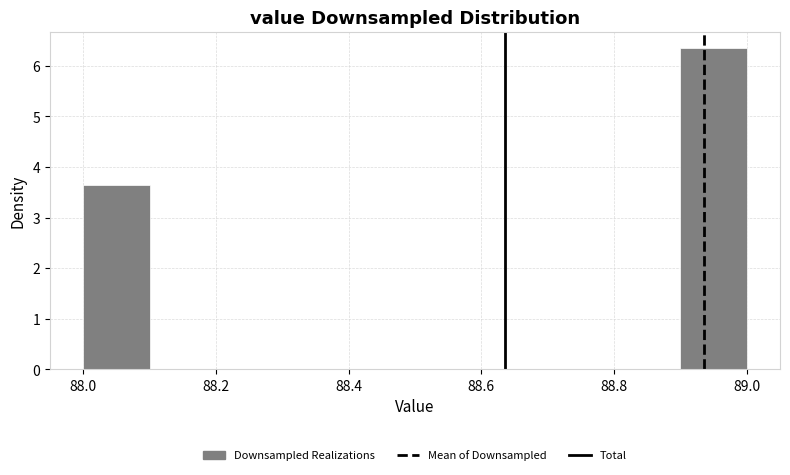

What is the height of the bar covering 88.9 to 89.0 on the x-axis? The values are not printed on the chart, so give them approximately, as read against the axis.

6.4